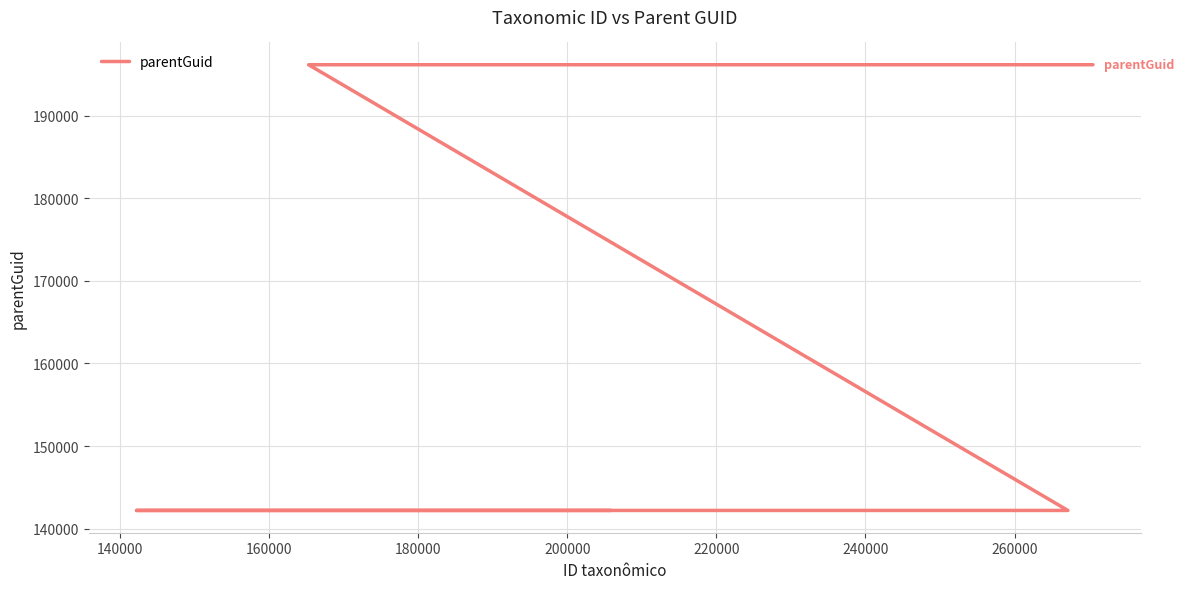

Reading right to left, extract all data points from this chart.

196150	196150	142201	142201	142201